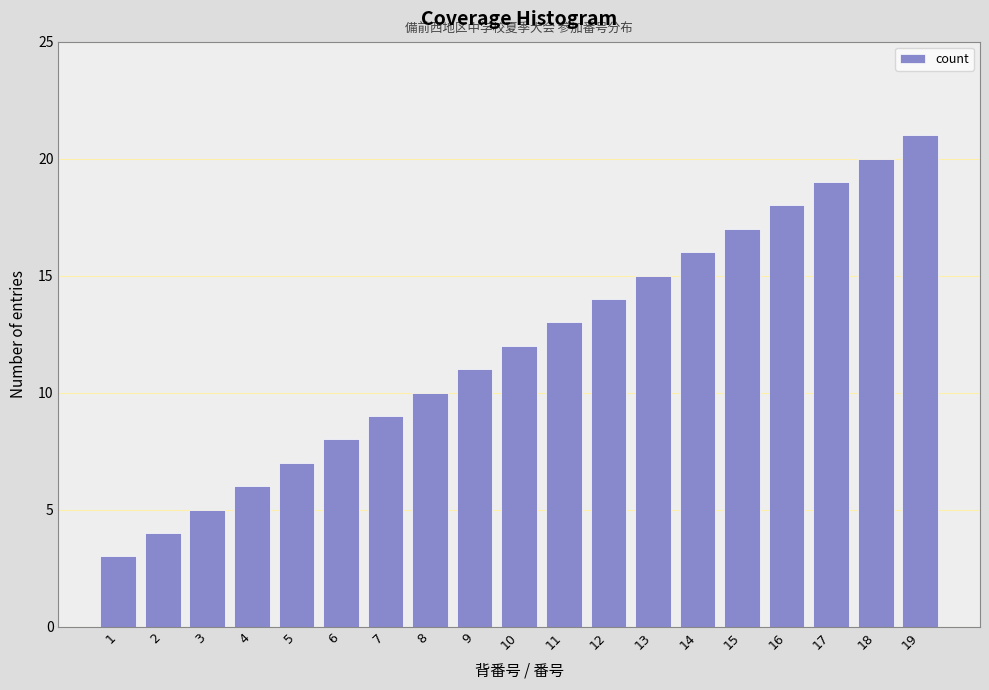

Reading left to right, extract all data points from this chart.

1=3	2=4	3=5	4=6	5=7	6=8	7=9	8=10	9=11	10=12	11=13	12=14	13=15	14=16	15=17	16=18	17=19	18=20	19=21